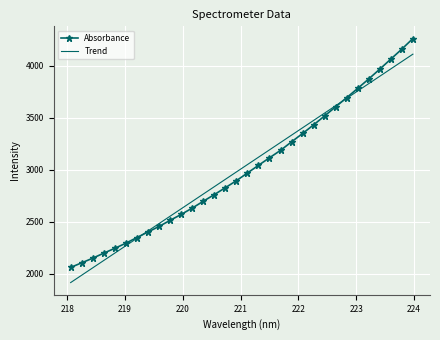

What is the sum of all Absorbance values?

96389.1